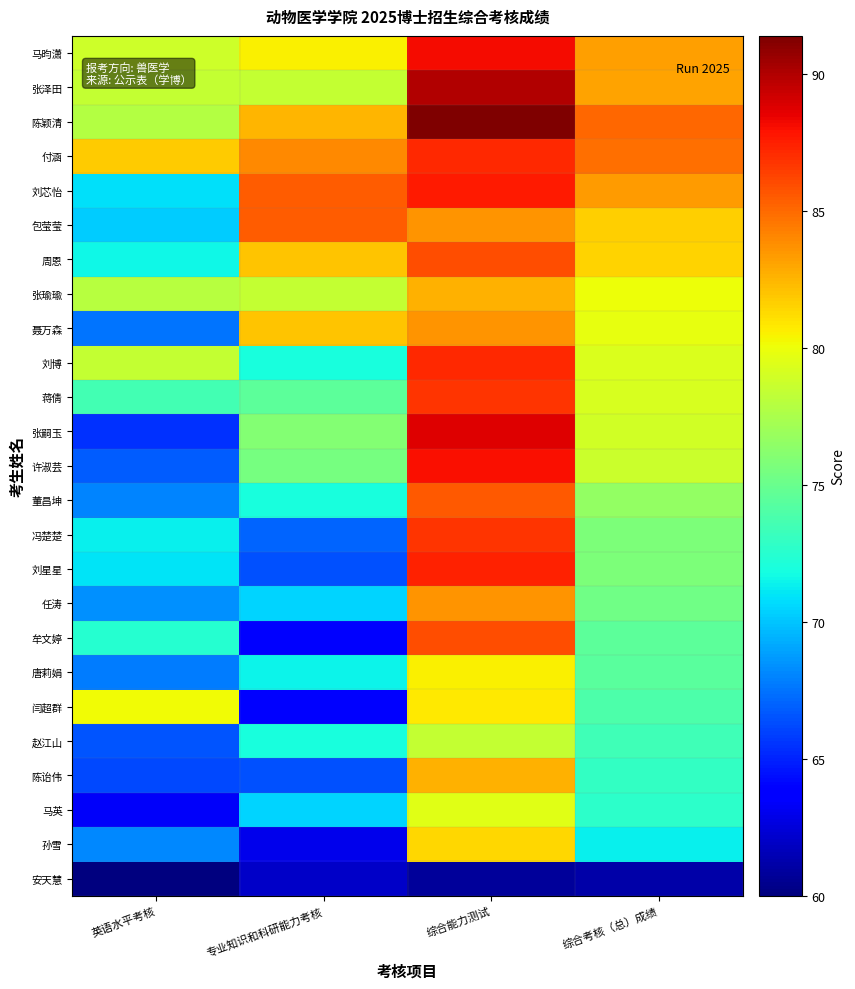

At 综合考核（总）成绩, list the series in order from smallest to largest.

安天慧, 孙雪, 马英, 陈诒伟, 赵江山, 闫超群, 唐莉娟, 牟文婷, 任涛, 刘星星, 冯楚楚, 董昌坤, 许淑芸, 张嗣玉, 蒋倩, 刘博, 聂万森, 张瑜瑜, 周恩, 包莹莹, 张泽田, 马昀潇, 刘芯怡, 付涵, 陈颖清